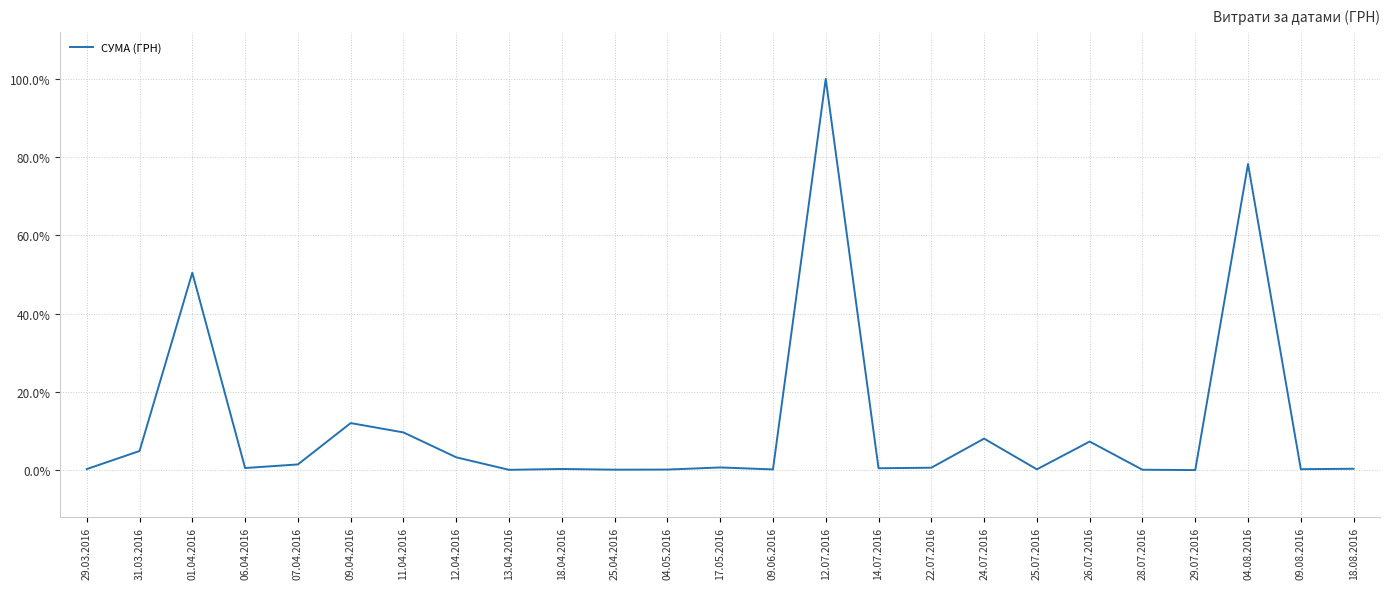

What value does the data have at 31.03.2016?

4.9